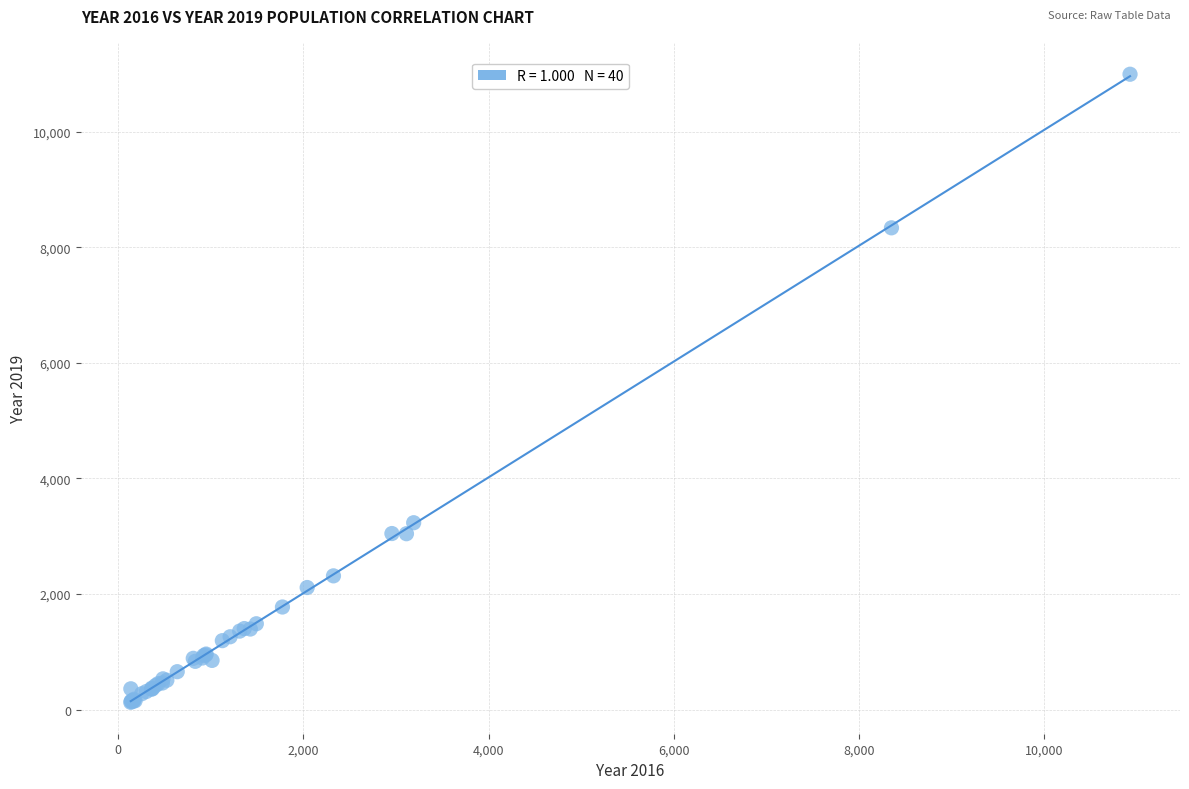

What Y value in the scatter plot is closest to 5559?

3233